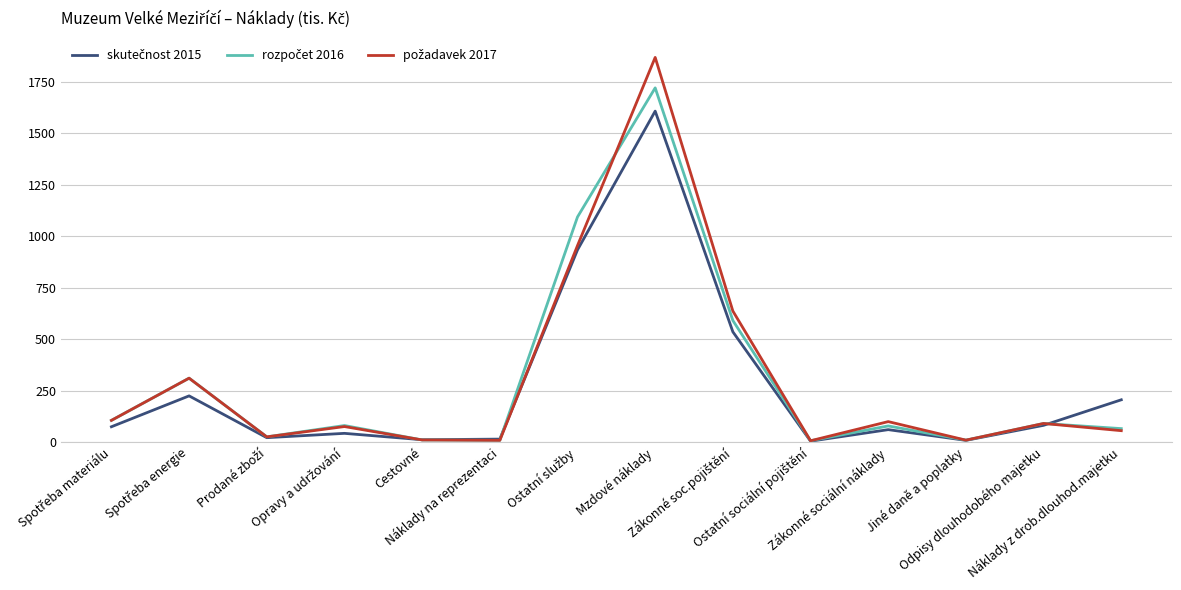

Is it true that skutečnost 2015 equals 81 at Odpisy dlouhodobého majetku?

True